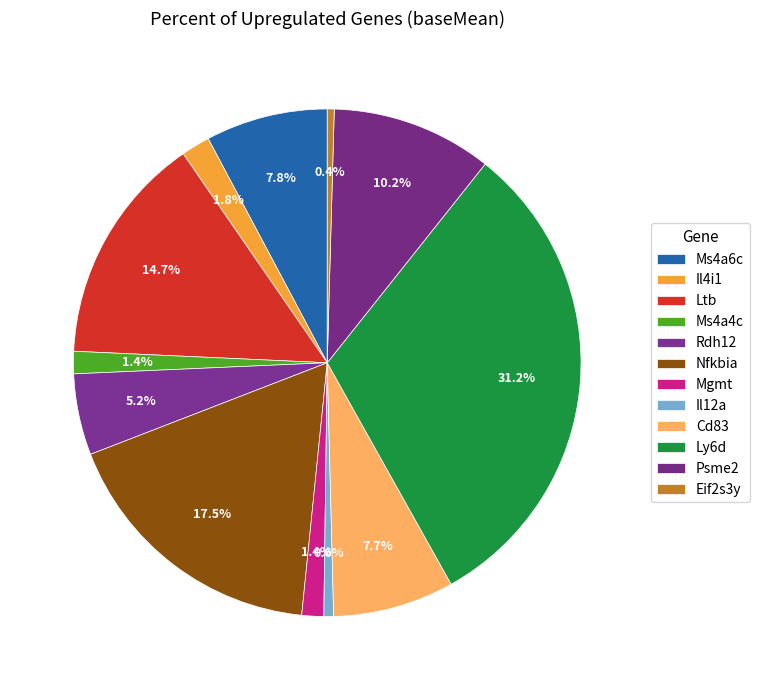

To the nearest percent, what is the difference between the largest and smallest slice percentages?

31%